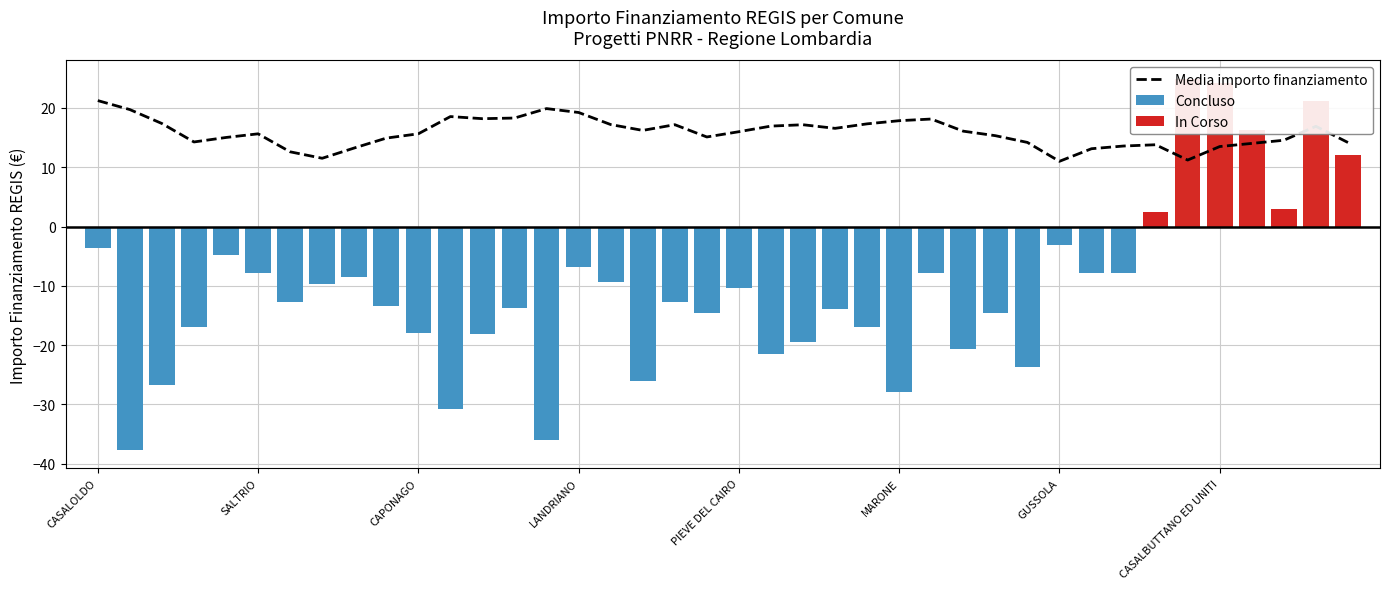

Are the bars grouped side by side (vs. stacked)?

No